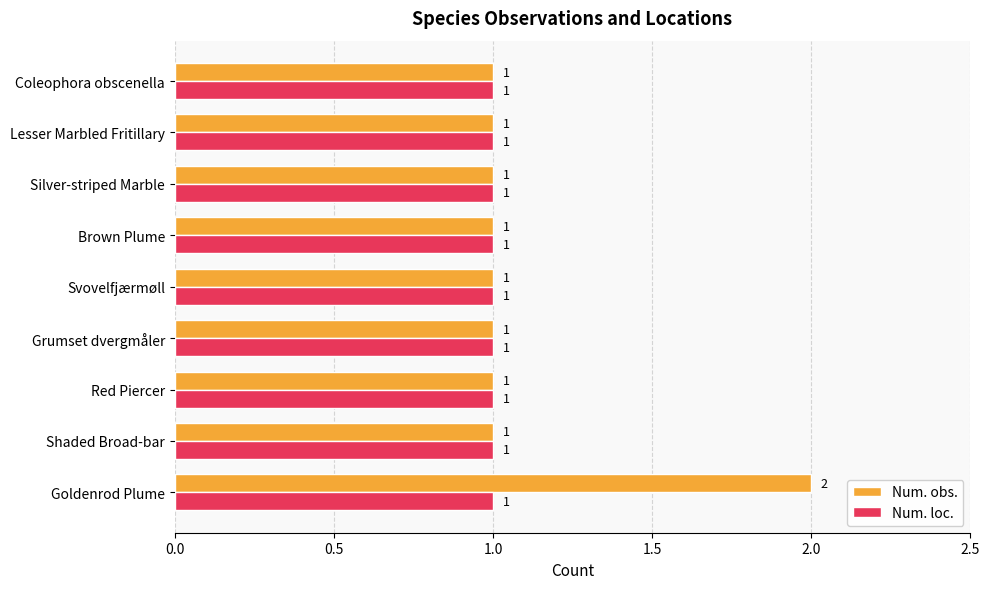

Count the Num. obs. values in the range 1 to 2.

9